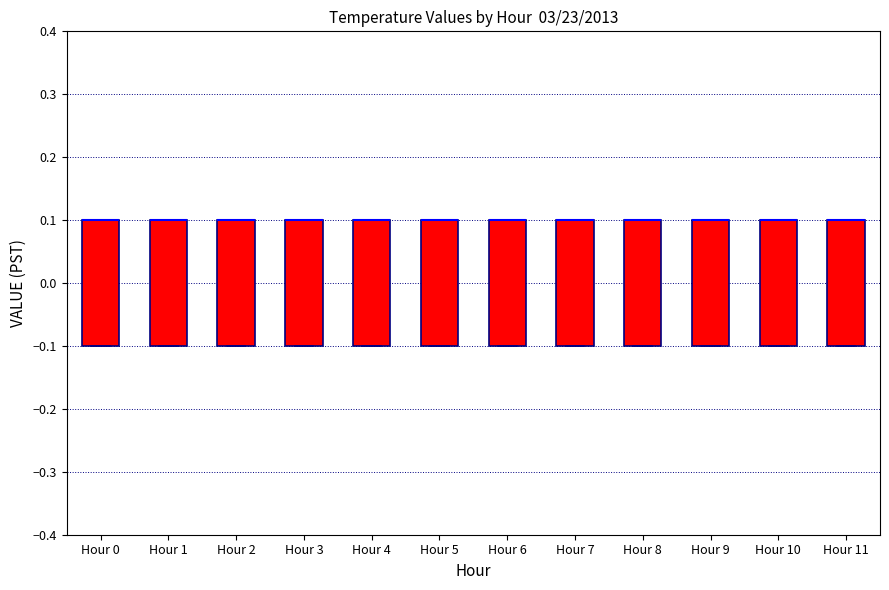

Reading left to right, transcribe this box plot: for each box, give where its median line is, the range the box spans, and where its two whiskers end, as read against the y-axis. The values are not printed on the chart, so give them approximately, as read against the axis.

Hour 0: median 0.1 (drawn on the box's upper edge), box -0.1 to 0.1, whiskers -0.1 to 0.1
Hour 1: median 0.1 (drawn on the box's upper edge), box -0.1 to 0.1, whiskers -0.1 to 0.1
Hour 2: median 0.1 (drawn on the box's upper edge), box -0.1 to 0.1, whiskers -0.1 to 0.1
Hour 3: median 0.1 (drawn on the box's upper edge), box -0.1 to 0.1, whiskers -0.1 to 0.1
Hour 4: median 0.1 (drawn on the box's upper edge), box -0.1 to 0.1, whiskers -0.1 to 0.1
Hour 5: median 0.1 (drawn on the box's upper edge), box -0.1 to 0.1, whiskers -0.1 to 0.1
Hour 6: median 0.1 (drawn on the box's upper edge), box -0.1 to 0.1, whiskers -0.1 to 0.1
Hour 7: median 0.1 (drawn on the box's upper edge), box -0.1 to 0.1, whiskers -0.1 to 0.1
Hour 8: median 0.1 (drawn on the box's upper edge), box -0.1 to 0.1, whiskers -0.1 to 0.1
Hour 9: median 0.1 (drawn on the box's upper edge), box -0.1 to 0.1, whiskers -0.1 to 0.1
Hour 10: median 0.1 (drawn on the box's upper edge), box -0.1 to 0.1, whiskers -0.1 to 0.1
Hour 11: median 0.1 (drawn on the box's upper edge), box -0.1 to 0.1, whiskers -0.1 to 0.1